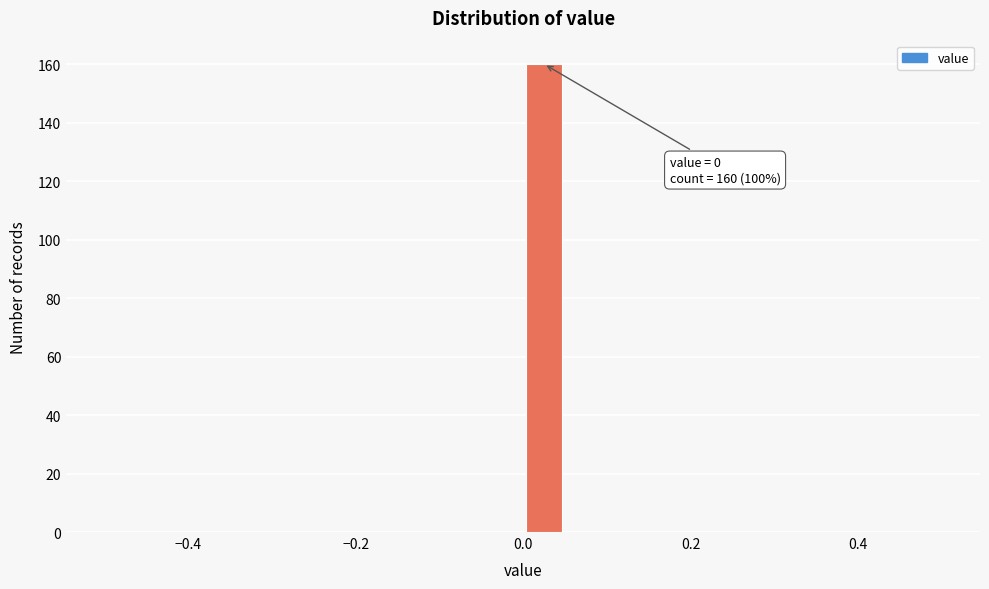

Around what value on the x-axis is the tallest bar? Give the approximate position of its centre, as read against the axis.

0.02